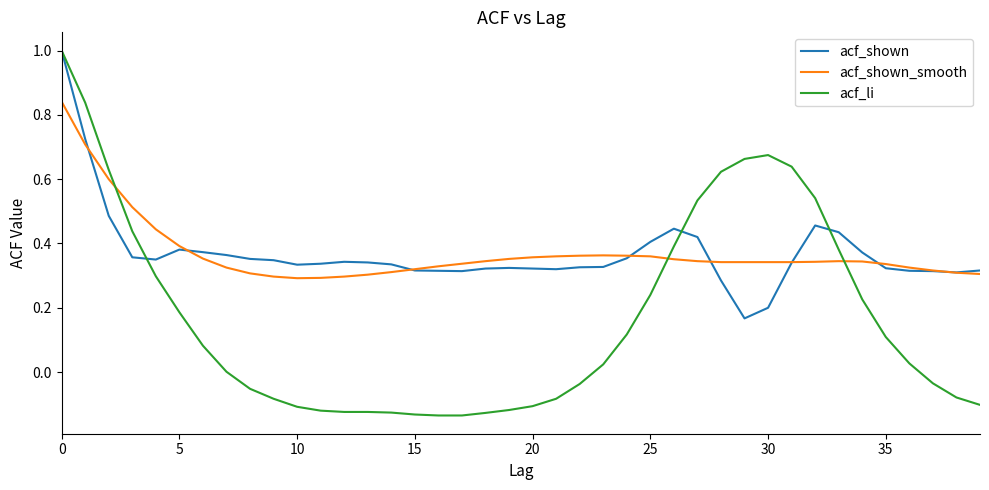

What is the highest value of the acf_li series?

1.0